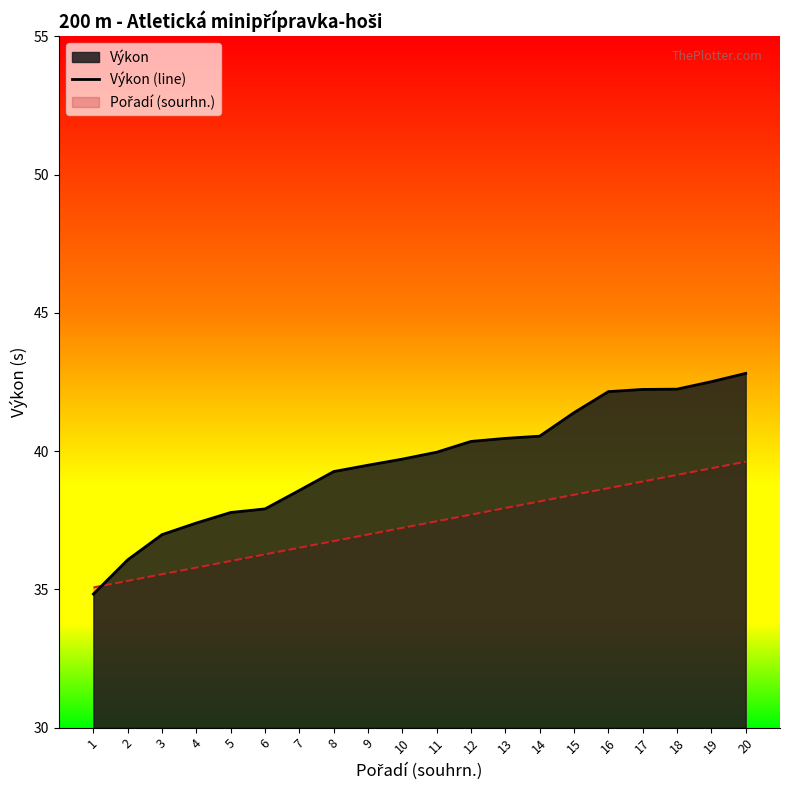

Where is the data nearest to the value 38?

6